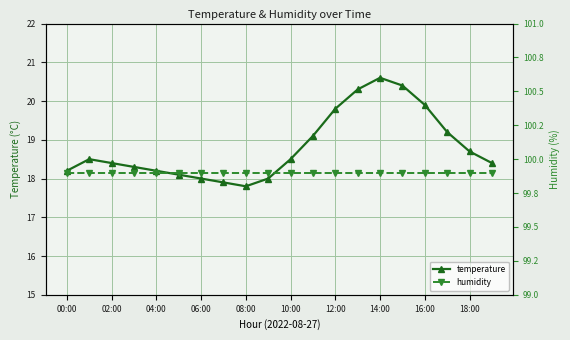

What is the maximum value for temperature?

20.6